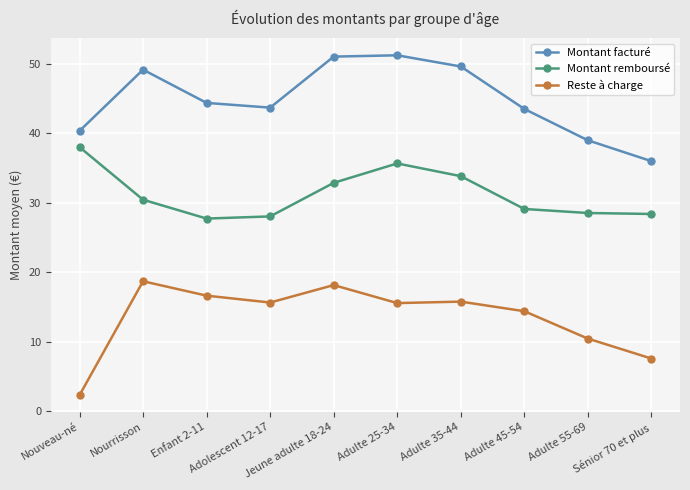

Between Enfant 2-11 and Sénior 70 et plus, which series saw the biggest shift?

Reste à charge